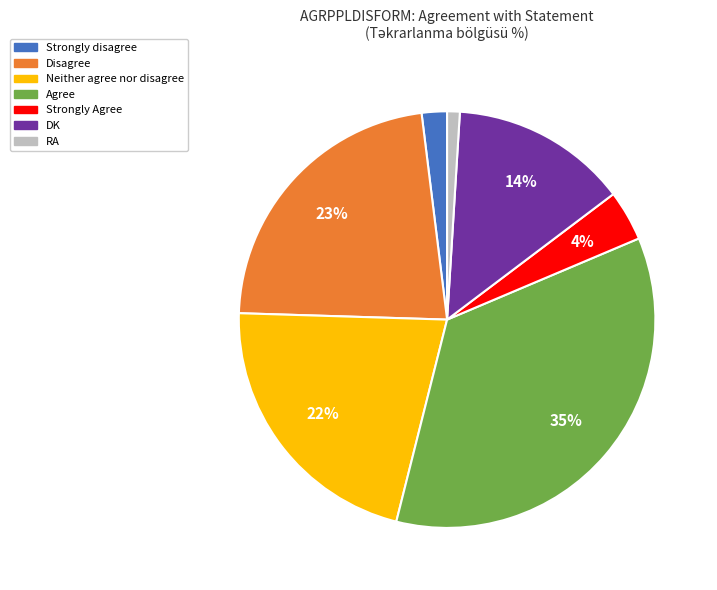

Approximately how many times larger is the value at RA compared to DK?

0.1